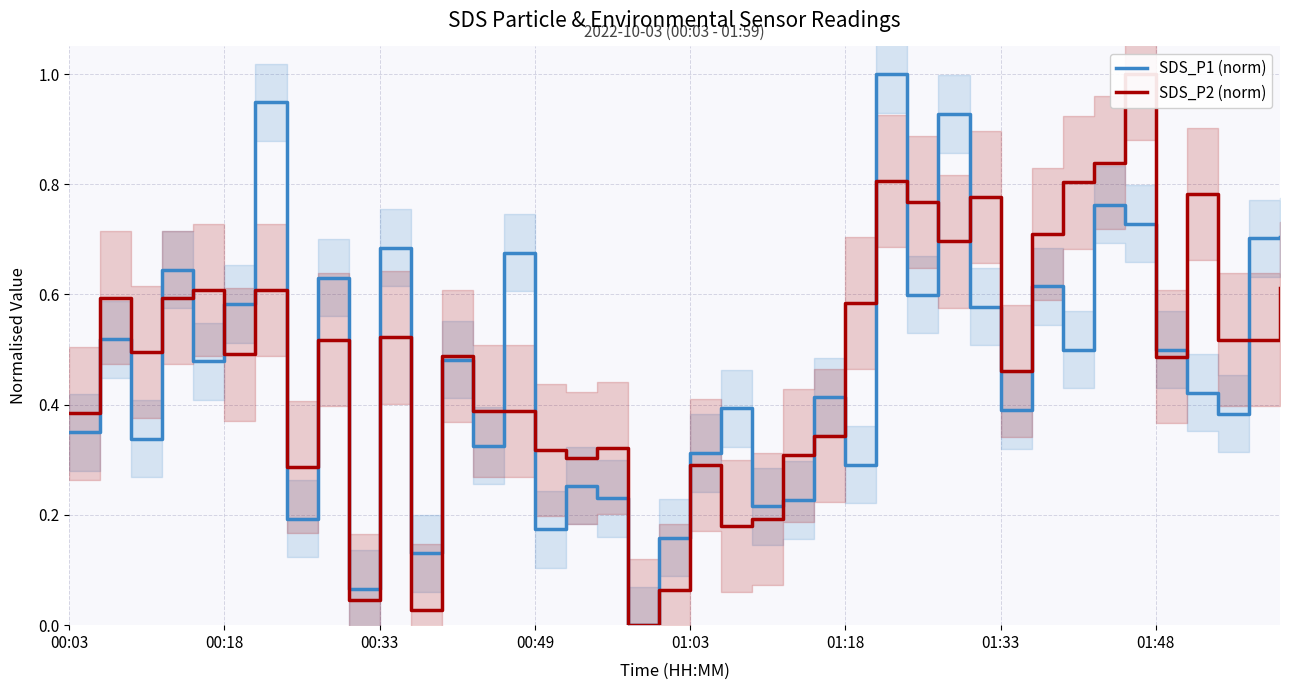

Is it true that SDS_P1 (norm) equals 0.4 at 01:33?

True